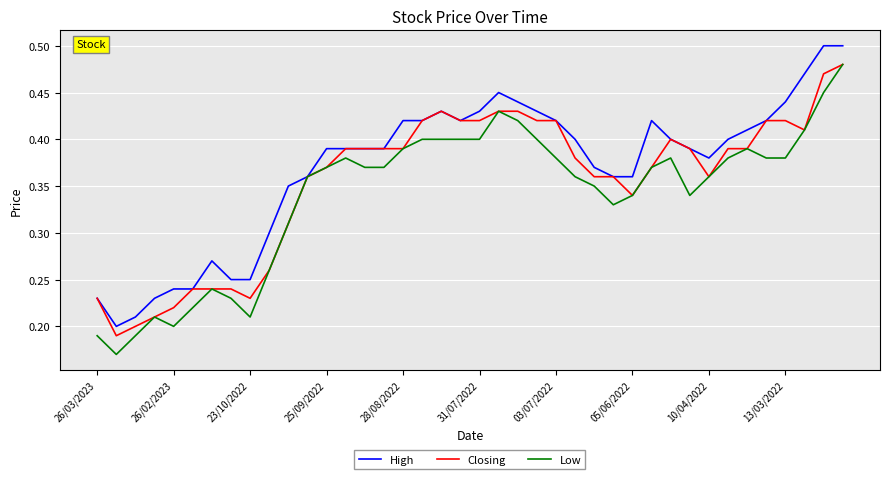

Where is the first local maximum for Closing?

18